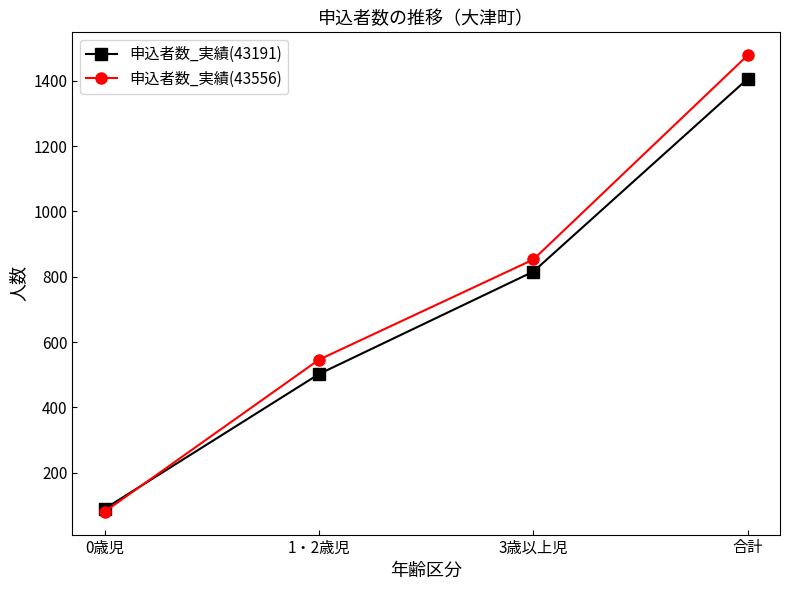

Reading left to right, transcribe all the data shown in this chart.

申込者数_実績(43191): 0歳児=89	1・2歳児=502	3歳以上児=816	合計=1407
申込者数_実績(43556): 0歳児=80	1・2歳児=546	3歳以上児=853	合計=1479